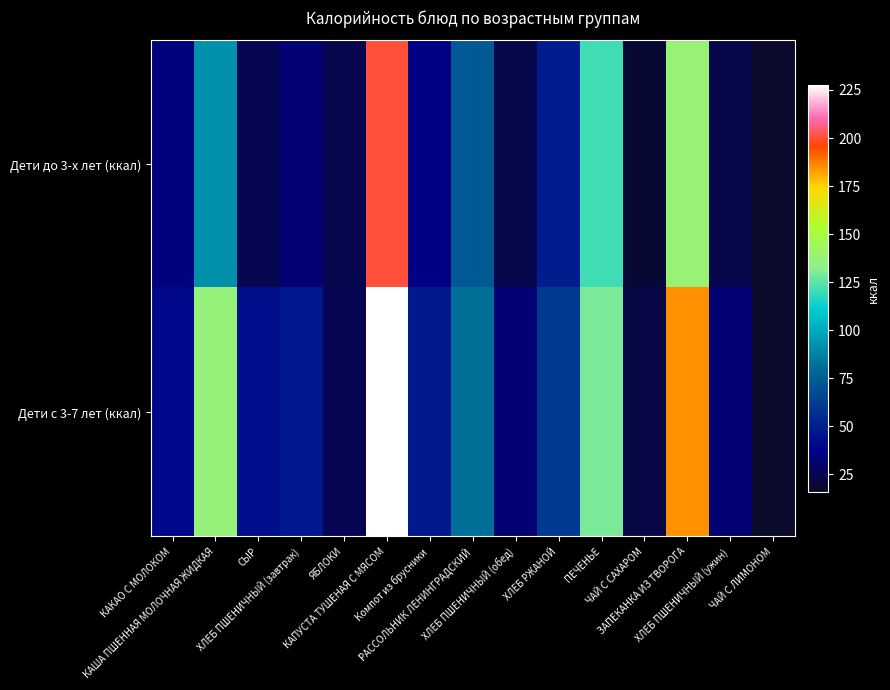

How many series are shown in this chart?

2